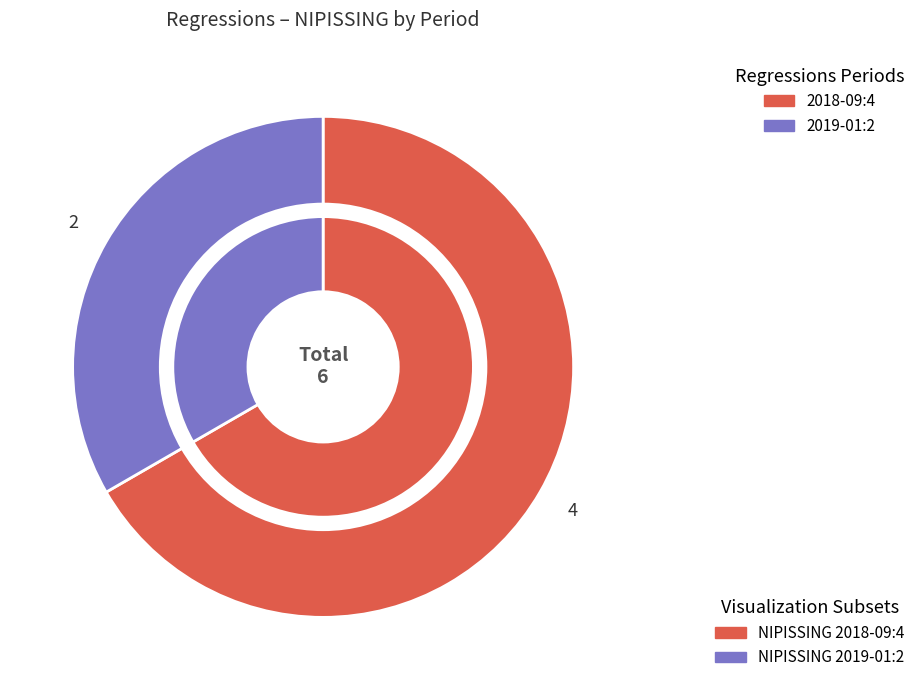

To the nearest percent, what is the difference between the 2019-01 and 2018-09 slice percentages?

33%